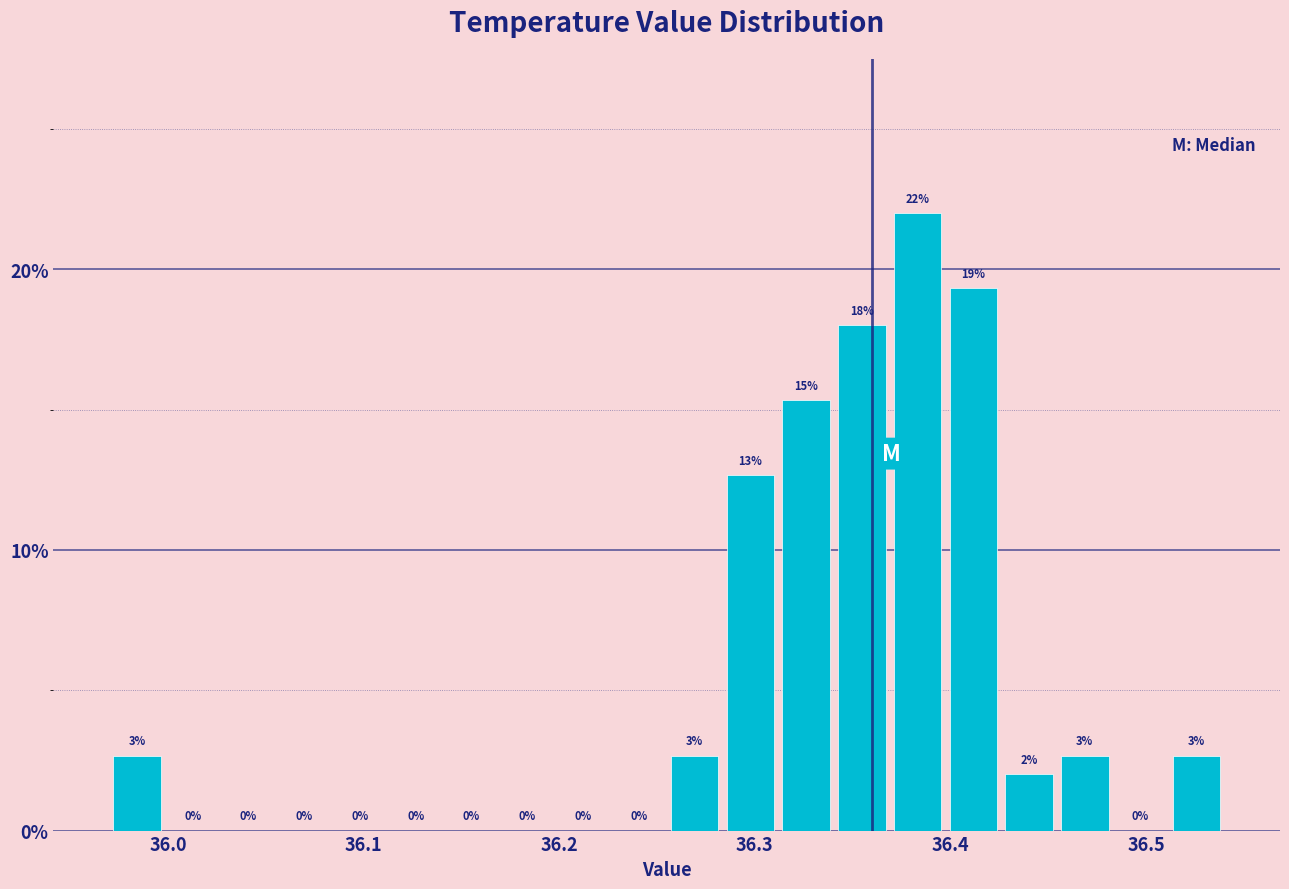

Around what value on the x-axis is the tallest bar? Give the approximate position of its centre, as read against the axis.

36.38